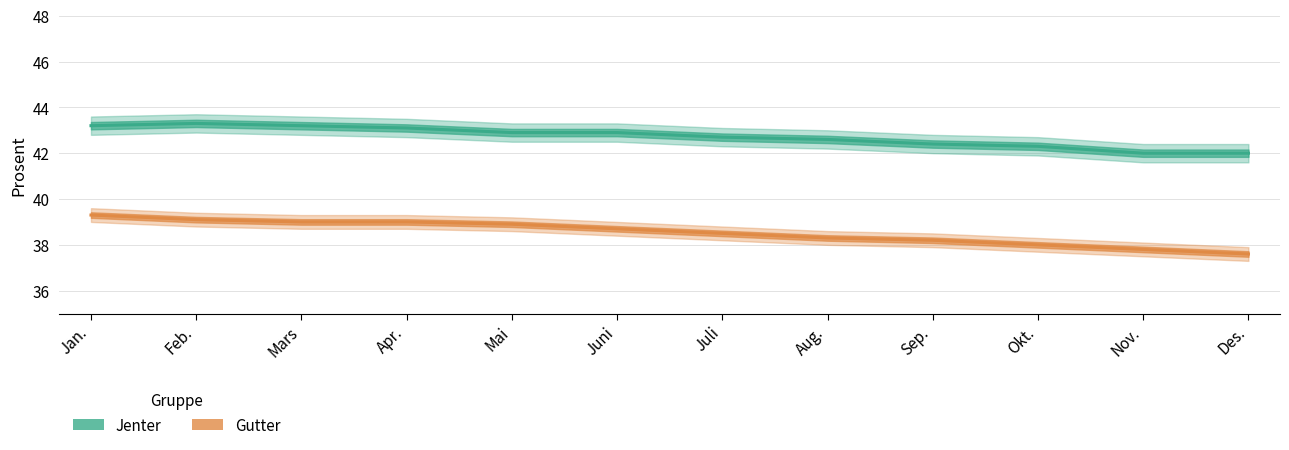

Reading left to right, extract all data points from this chart.

Jenter: Jan.=43.2	Feb.=43.3	Mars=43.2	Apr.=43.1	Mai=42.9	Juni=42.9	Juli=42.7	Aug.=42.6	Sep.=42.4	Okt.=42.3	Nov.=42.0	Des.=42.0
Gutter: Jan.=39.3	Feb.=39.1	Mars=39.0	Apr.=39.0	Mai=38.9	Juni=38.7	Juli=38.5	Aug.=38.3	Sep.=38.2	Okt.=38.0	Nov.=37.8	Des.=37.6